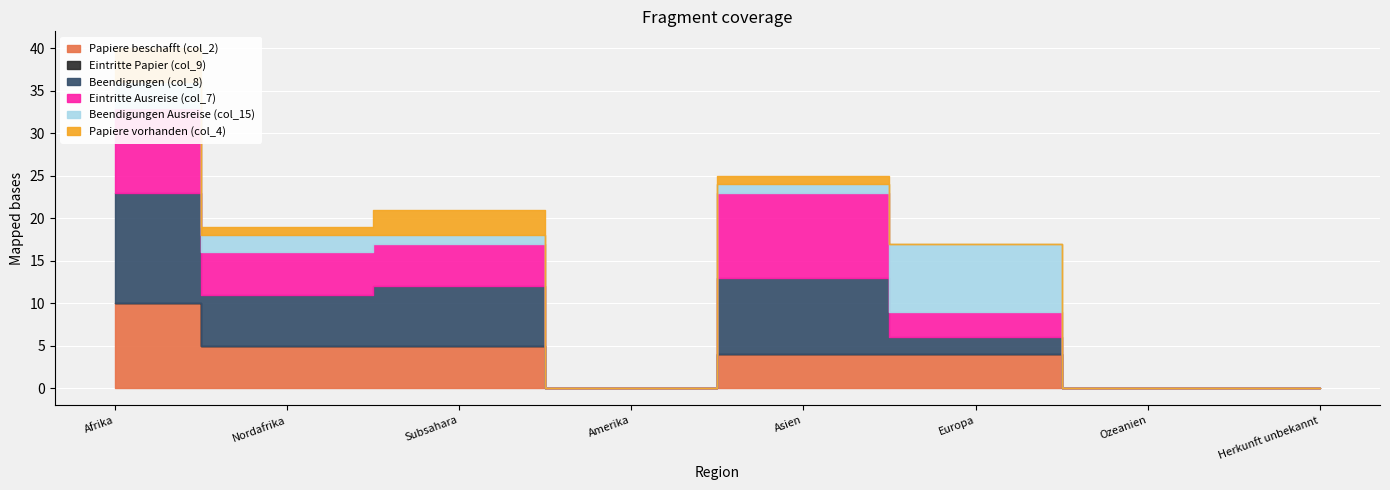

What are all the series names shown in the legend?

Papiere beschafft (col_2), Eintritte Papier (col_9), Beendigungen (col_8), Eintritte Ausreise (col_7), Beendigungen Ausreise (col_15), Papiere vorhanden (col_4)